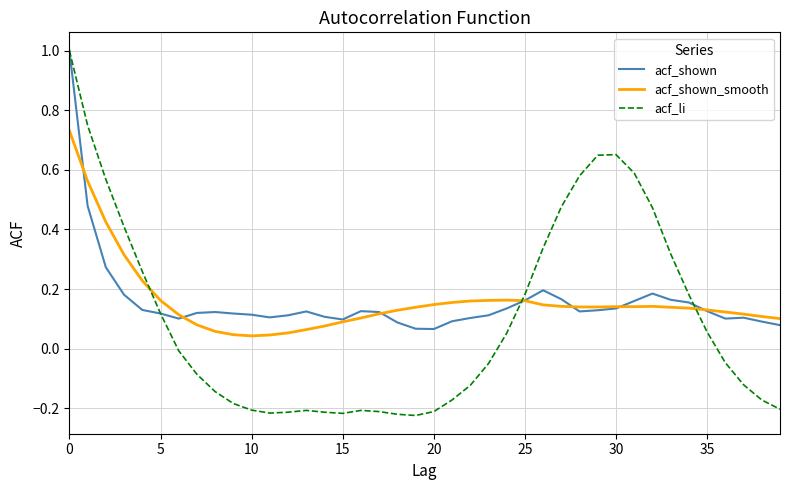

What is the greatest value displayed?

1.0